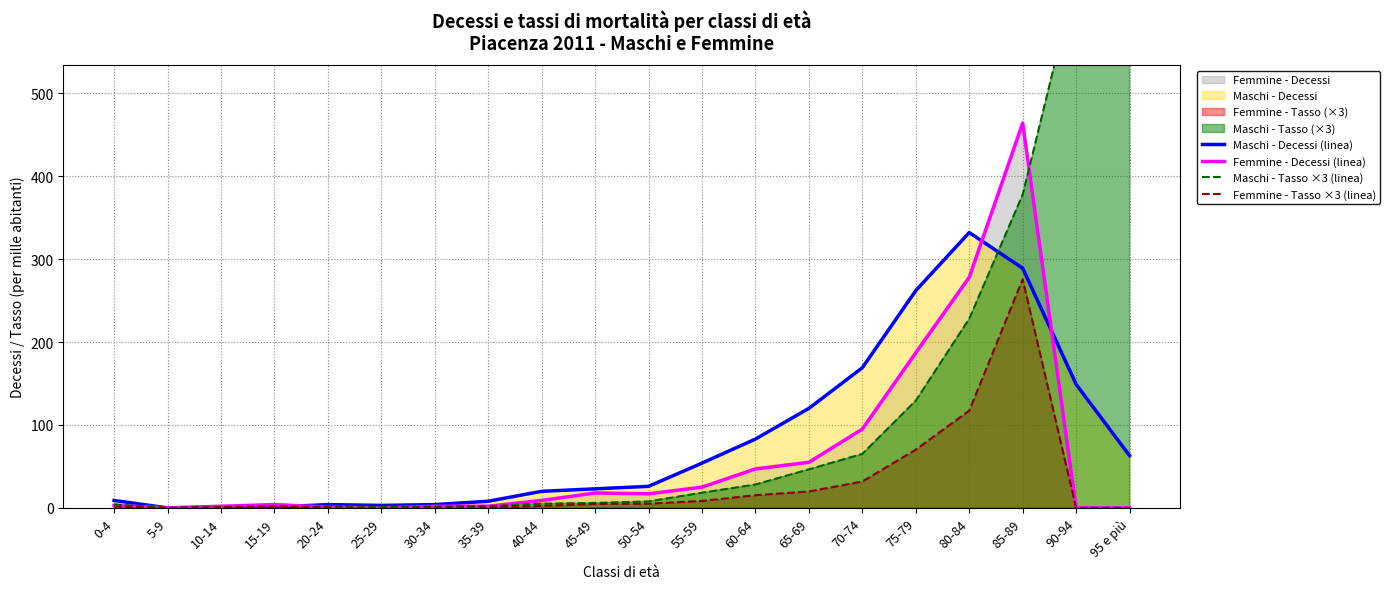

What is the spread (max minus min) of values at 0-4?

7.5